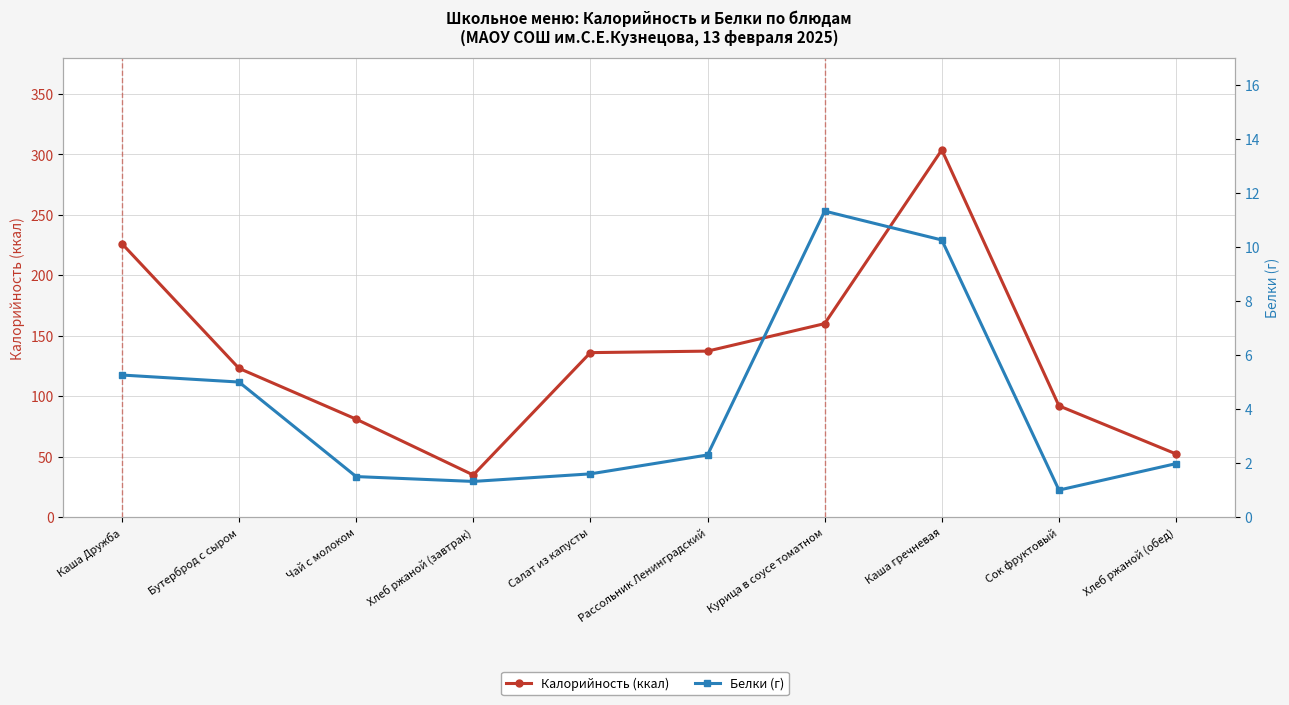

What is the minimum value for Белки (г)?

1.0